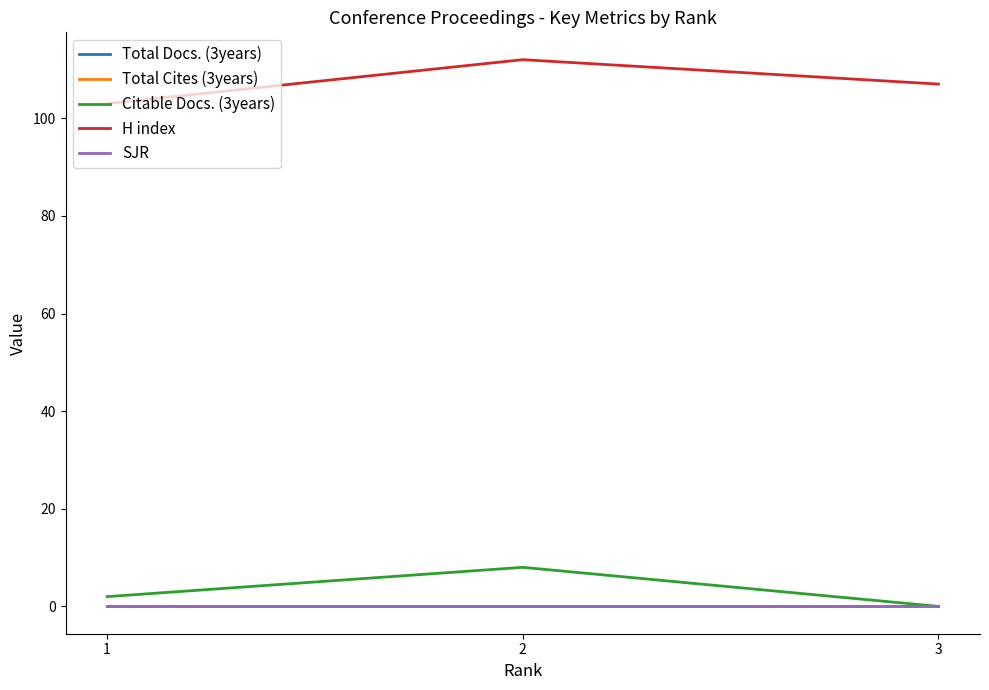

At which category is the sum across all series the highest?

2